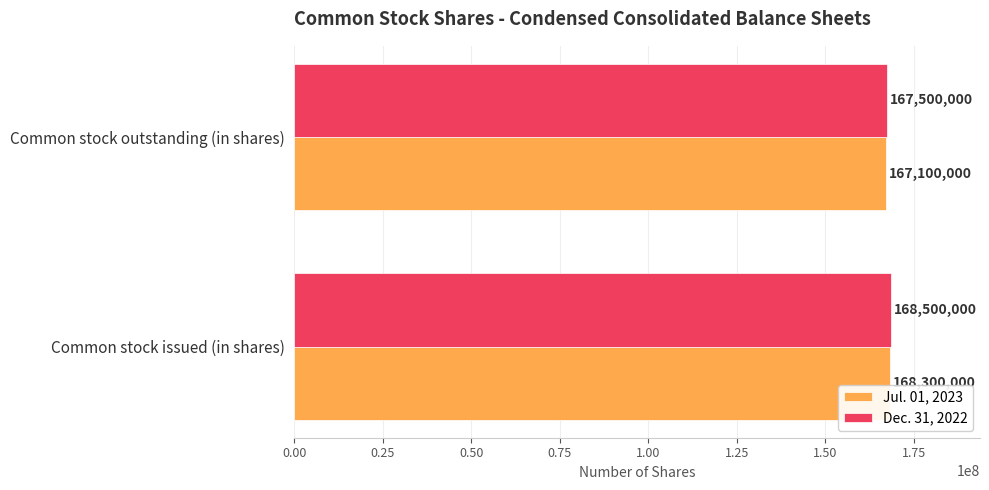

Which series has the largest total across all categories?

Dec. 31, 2022